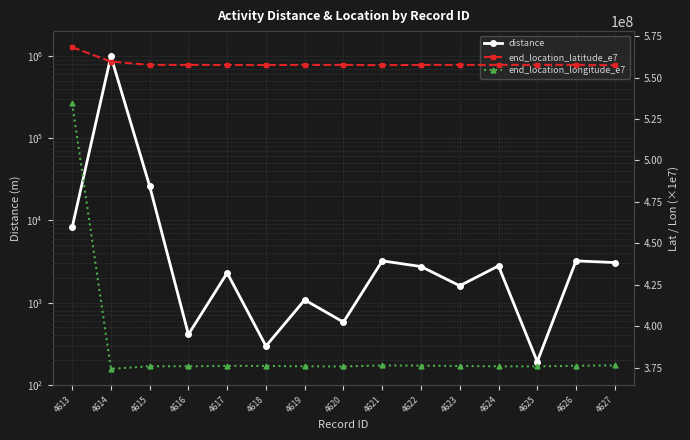

List the labels in order of end_location_longitude_e7 value, smallest first.

4614, 4620, 4625, 4624, 4616, 4619, 4615, 4623, 4618, 4617, 4626, 4622, 4621, 4627, 4613